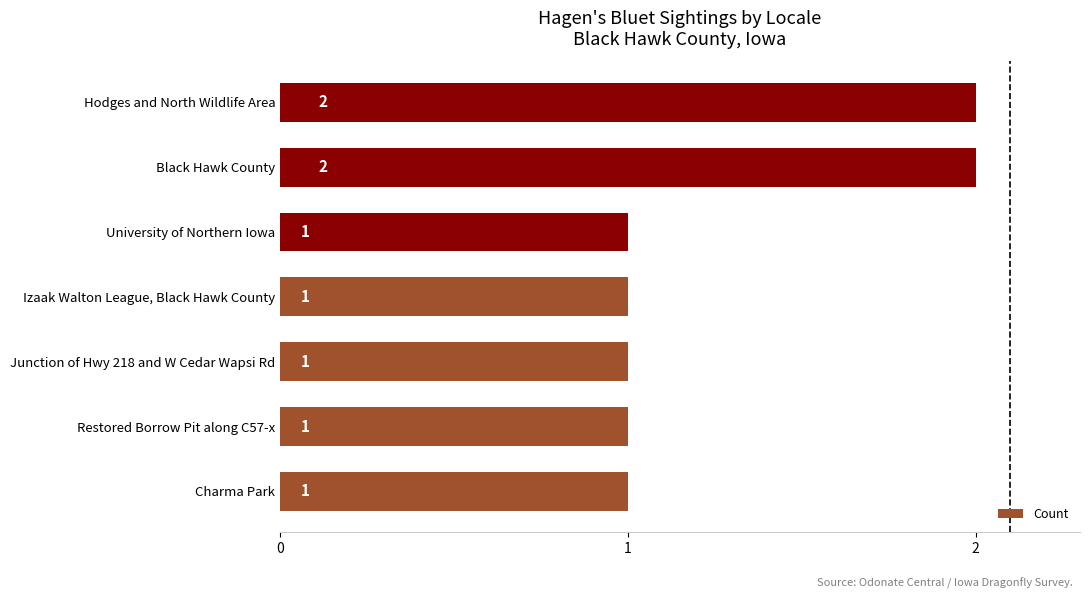

Approximately how many times larger is the value at Charma Park compared to Izaak Walton League, Black Hawk County?

1.0